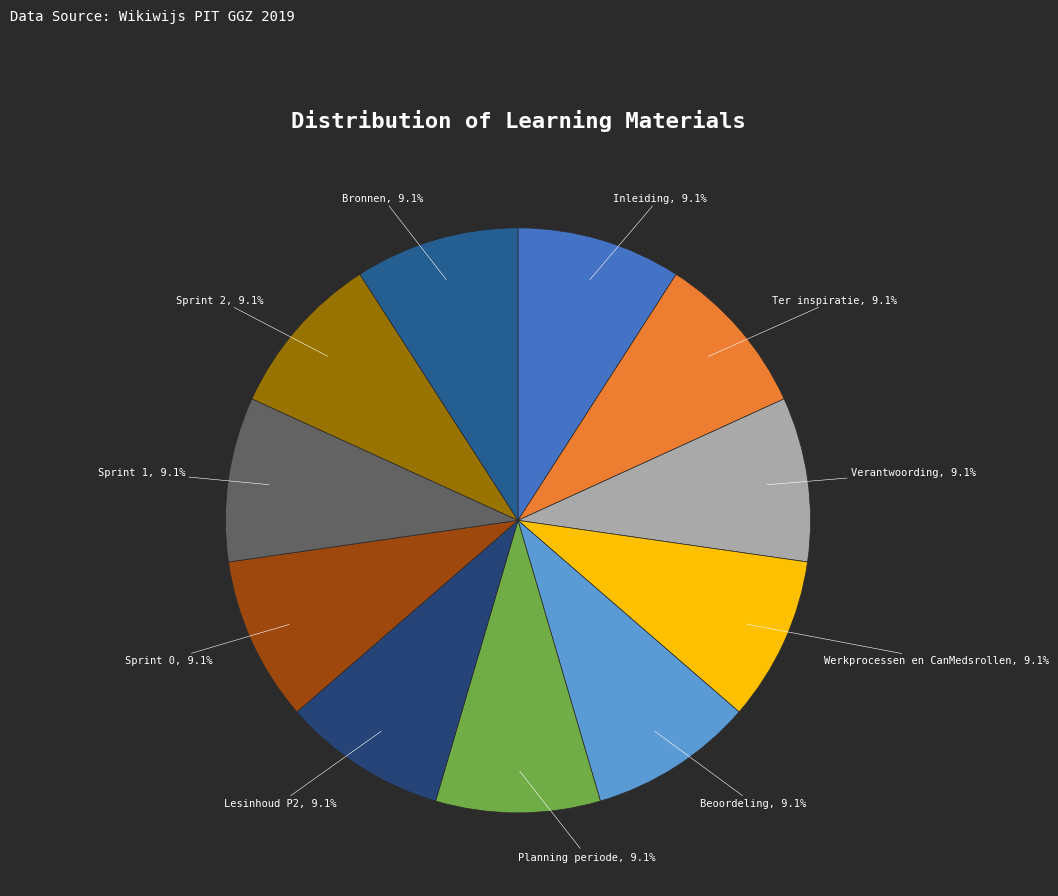

Approximately how many times larger is the value at Planning periode compared to Werkprocessen en CanMedsrollen?

1.0